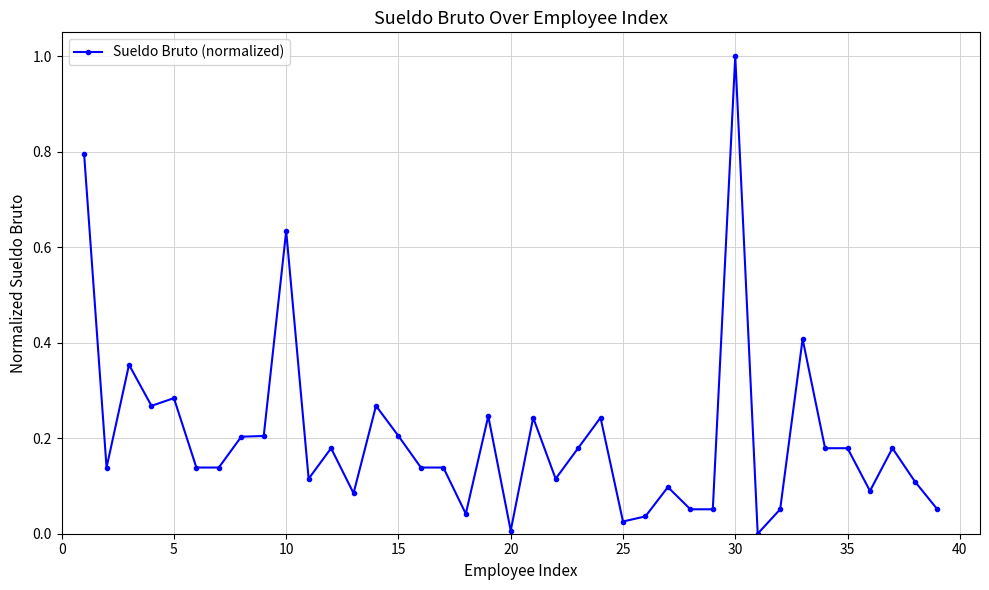

Is this an area chart (filled region under the line)?

No